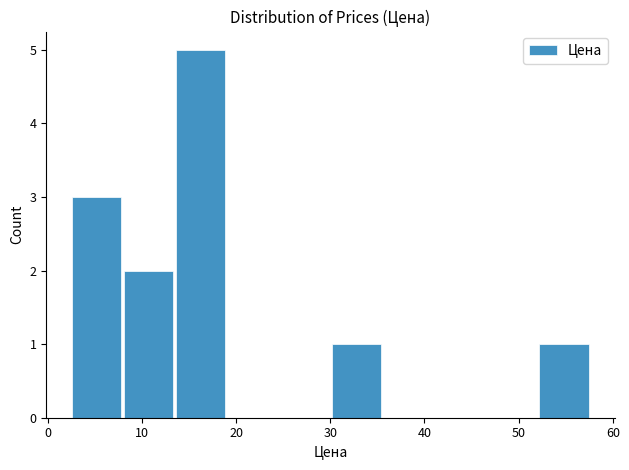

How tall is the bar that spans 13 to 19 on the x-axis? Neither the bar edges nor the heights are printed on the chart, so give them approximately, as read against the axes.

5